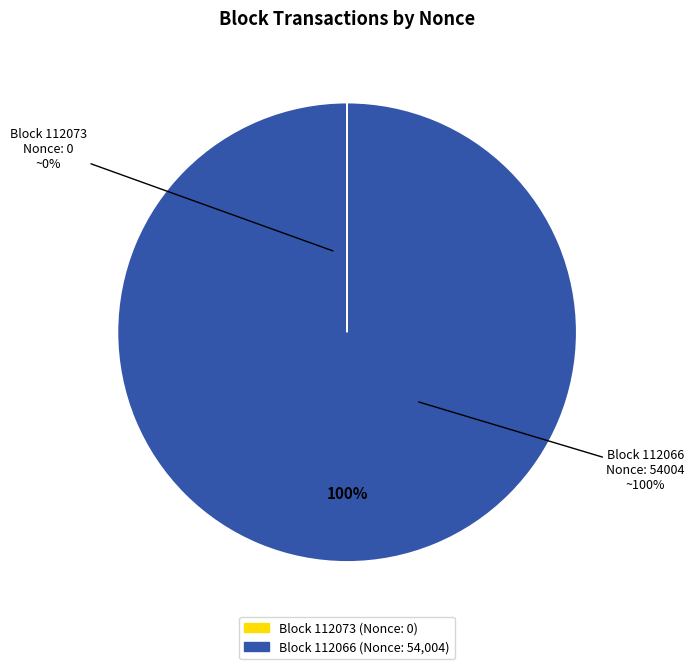

To the nearest percent, what is the average slice percentage?

50%